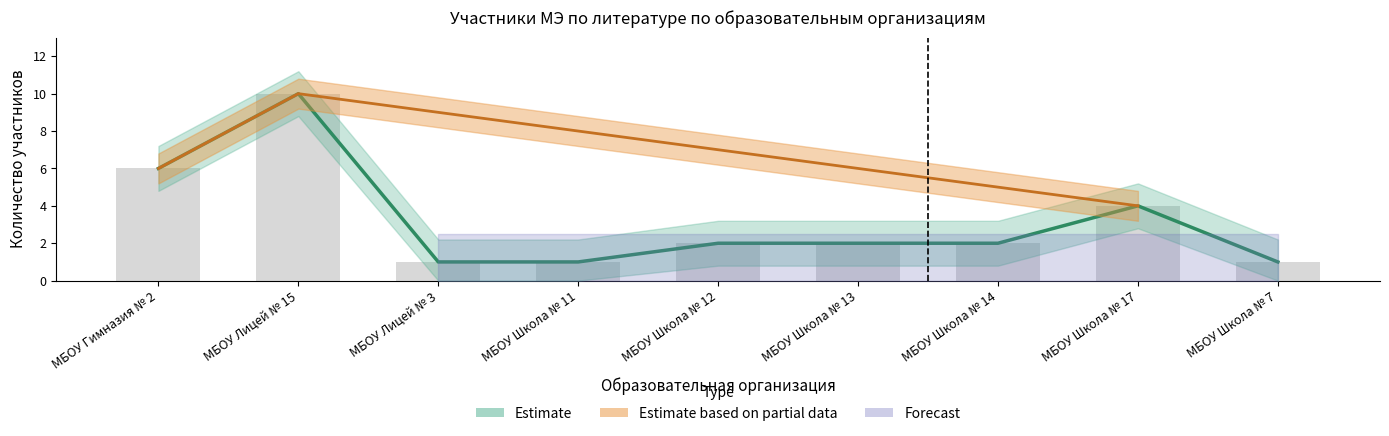

Is the value of МБОУ Гимназия № 2 at МБОУ Школа № 11 greater than the value of МБОУ Лицей № 15 at МБОУ Лицей № 3?

No